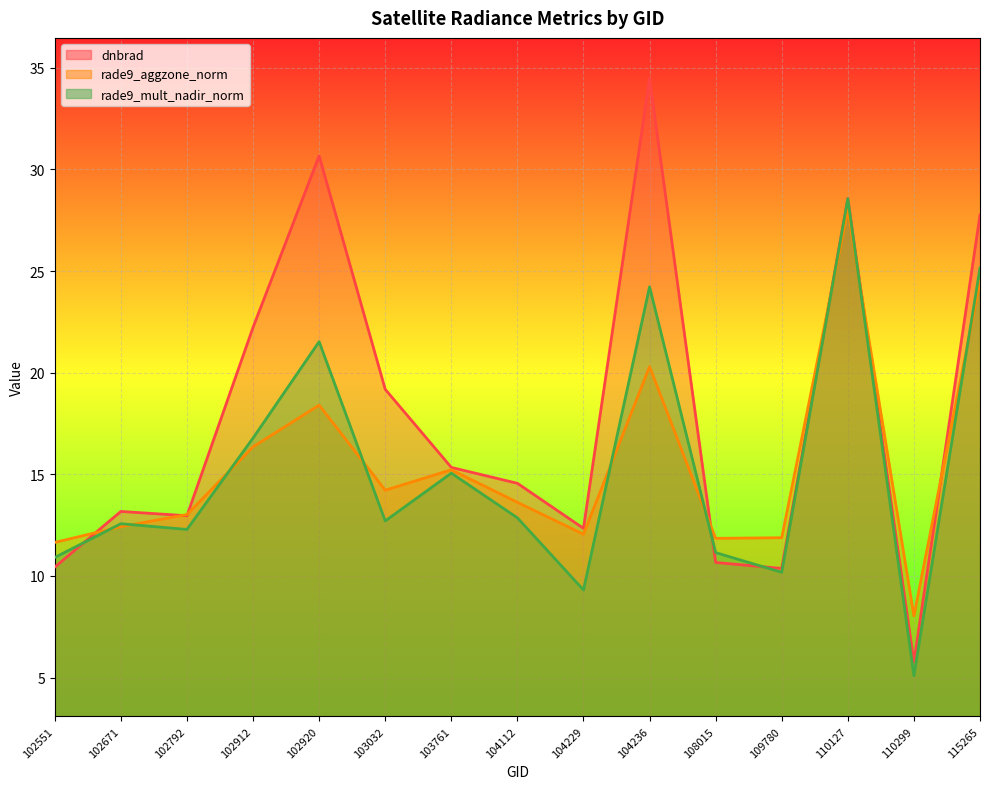

What are all the series names shown in the legend?

dnbrad, rade9_aggzone_norm, rade9_mult_nadir_norm